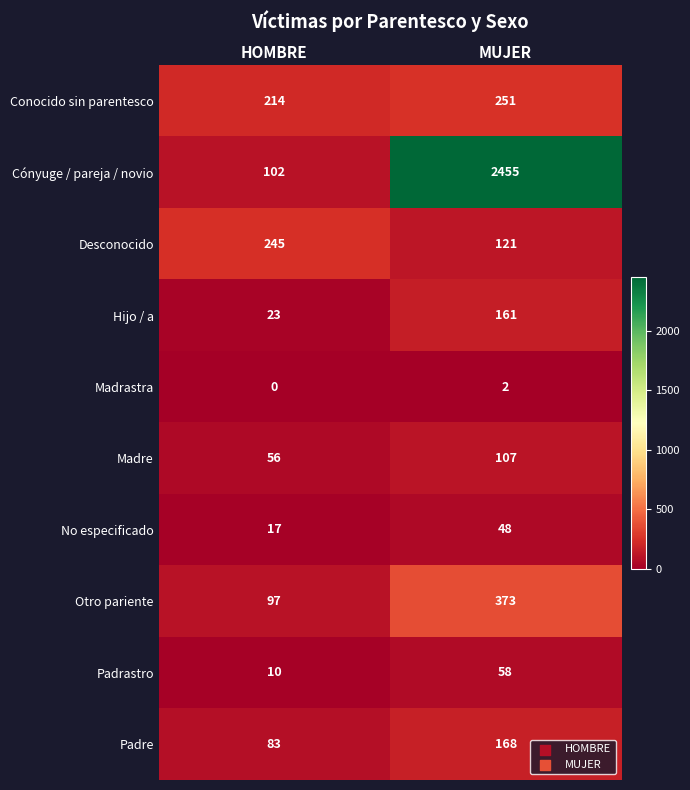

What is the greatest value displayed?

2455